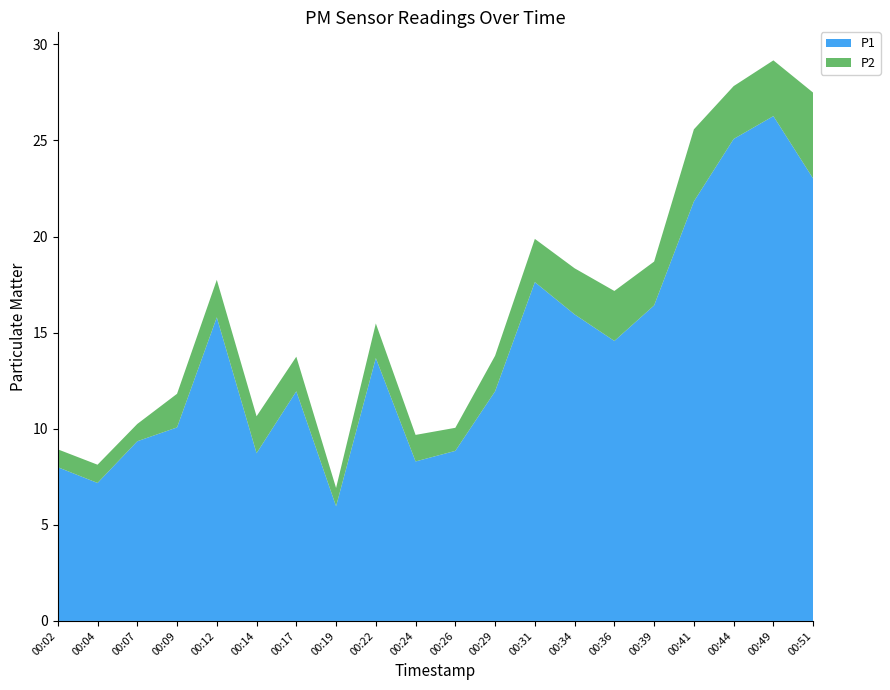

Reading right to left, what are all the values shown in this chart?

P1: 23.0	26.3	25.1	21.8	16.4	14.6	15.9	17.6	11.9	8.8	8.3	13.7	6.0	11.9	8.7	15.8	10.1	9.3	7.2	8.0
P2: 4.5	2.9	2.8	3.8	2.3	2.6	2.4	2.2	1.9	1.2	1.4	1.8	0.9	1.8	1.9	1.9	1.8	0.9	0.9	0.9